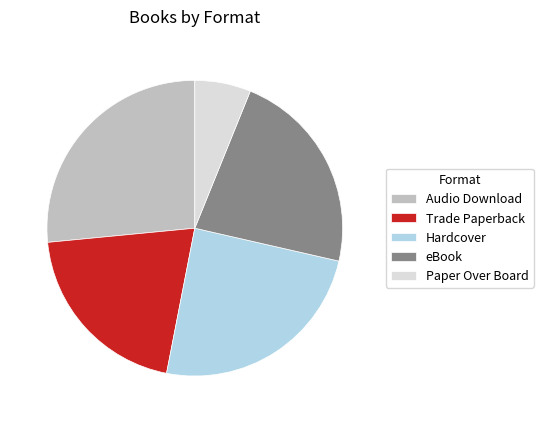

The Trade Paperback slice represents 8% of the pie. True or false?

False